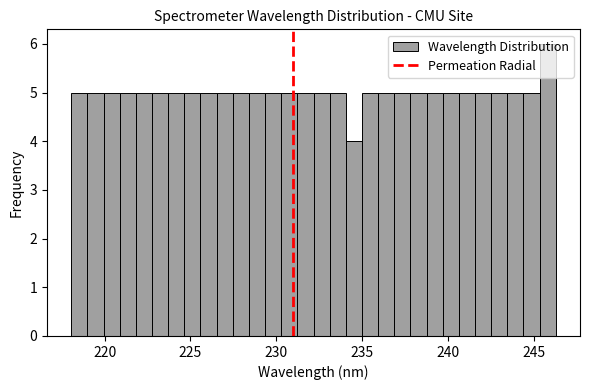

Read against the x-axis, roughly where is the centre of the tallest bar?

246.0